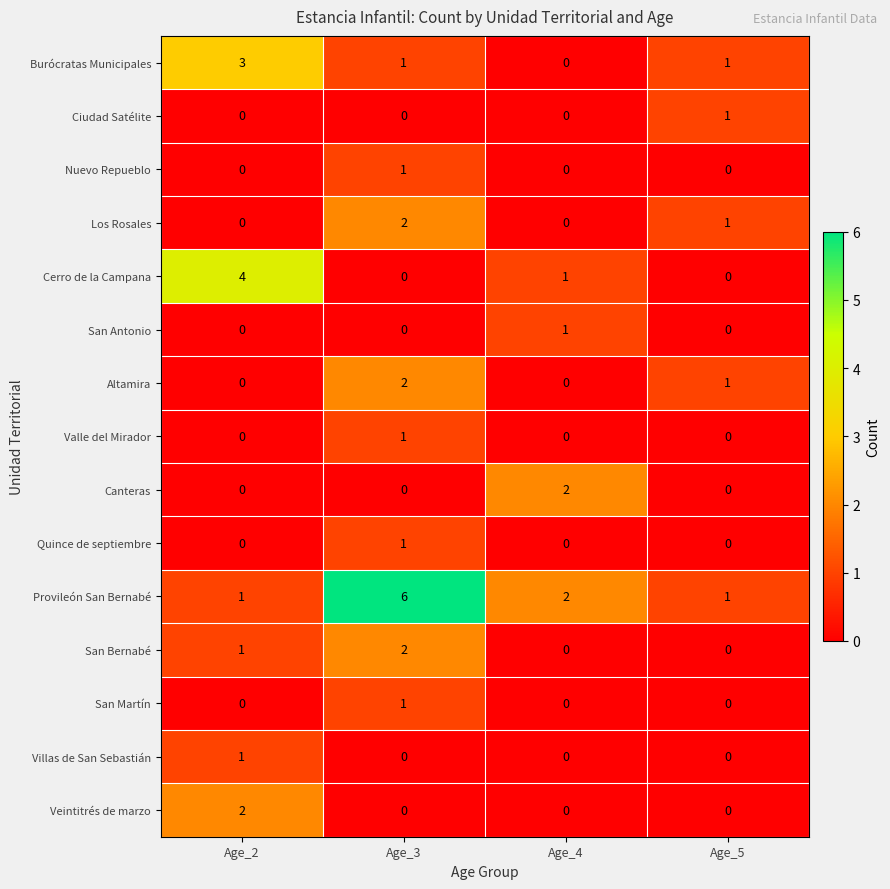

At which label does Burócratas Municipales reach its peak?

Age_2